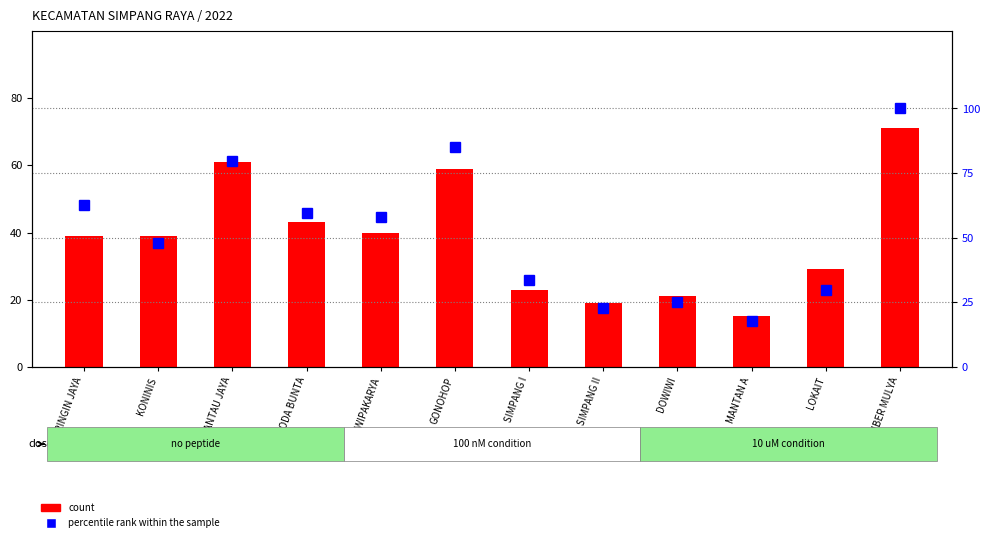

What is the smallest value displayed?

15.0